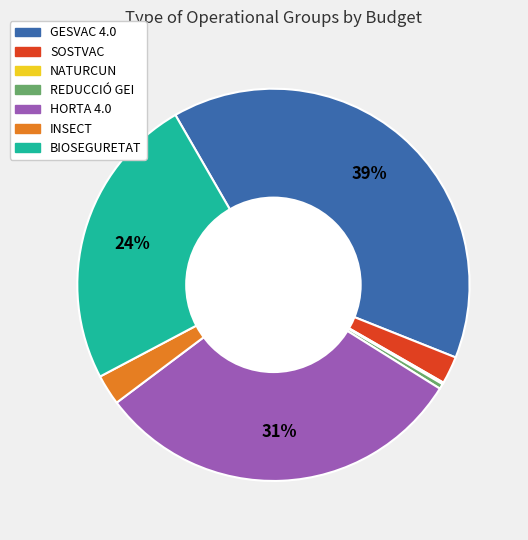

Is there any slice that represents more than half of the pie?

No